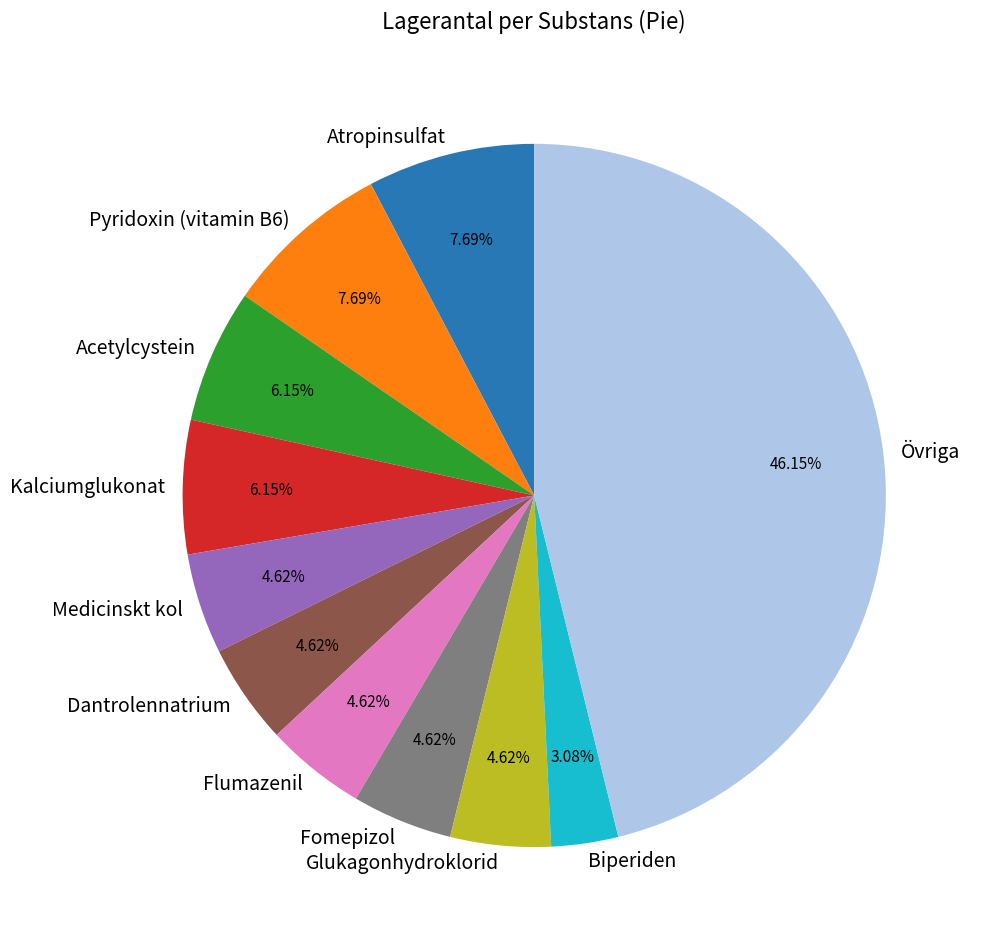

Does Glukagonhydroklorid account for over 50% of the chart?

No